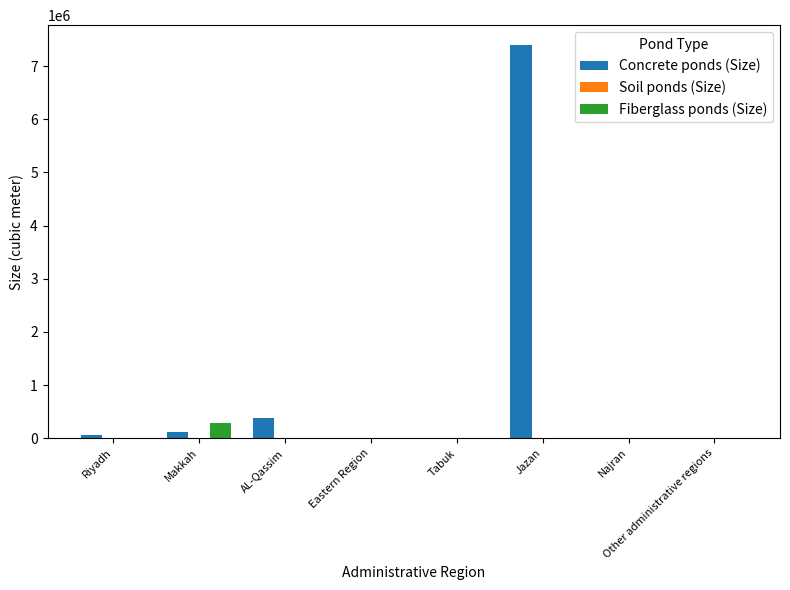

Which series has the largest total across all categories?

Concrete ponds (Size)